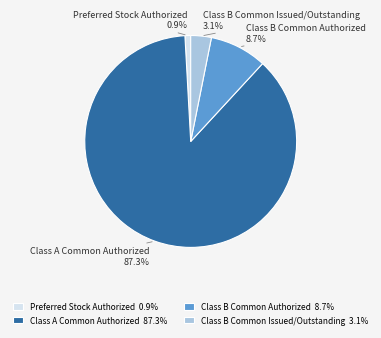

Do Class A Common Authorized and Class B Common Authorized together represent more than half of the pie?

Yes